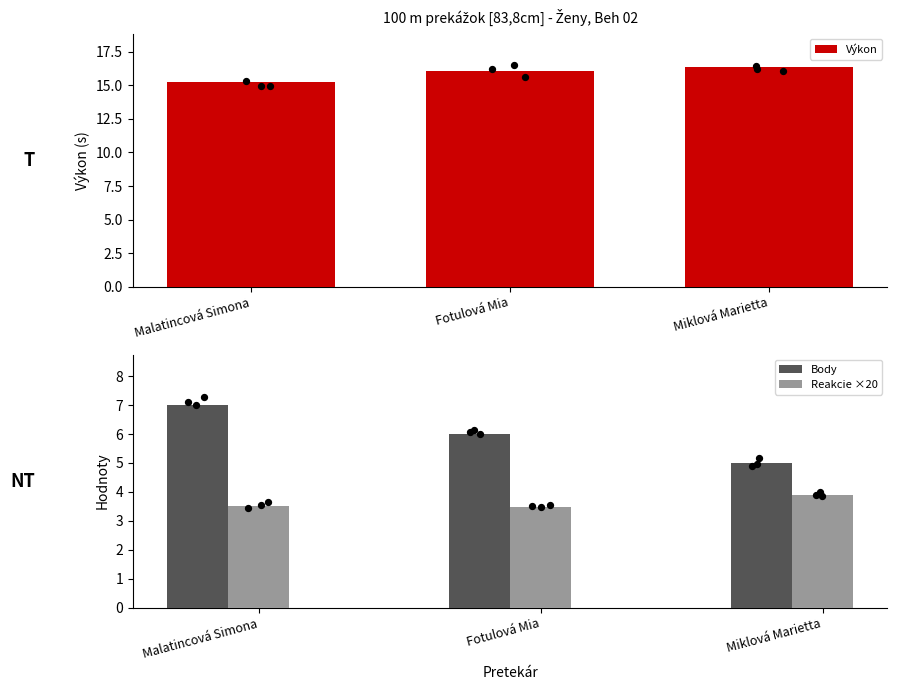

Which series reaches the maximum Y coordinate?

Výkon